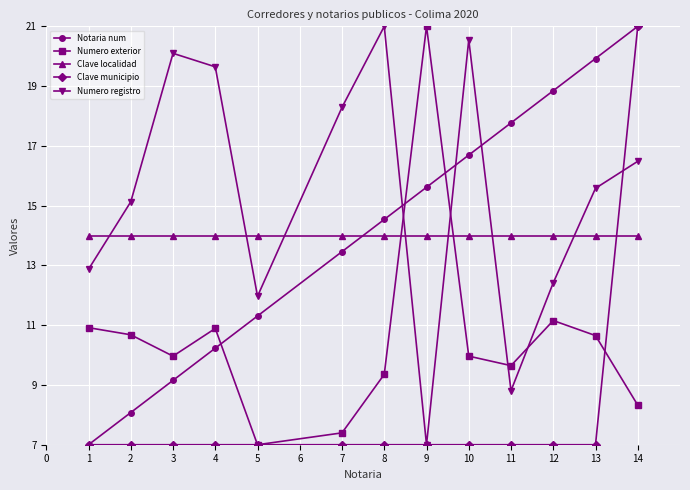

What is the value of the Notaria num point at the 2nd from the left?

8.1